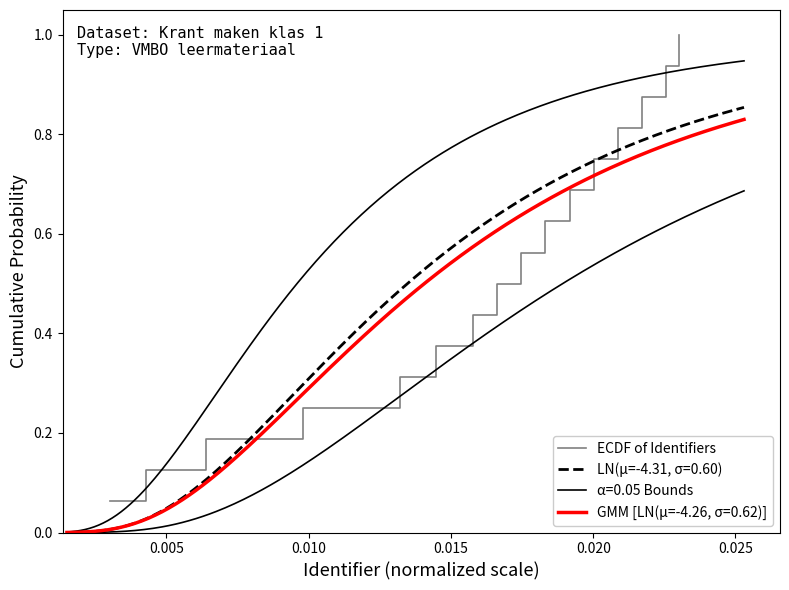

How many data points does each series have?

16